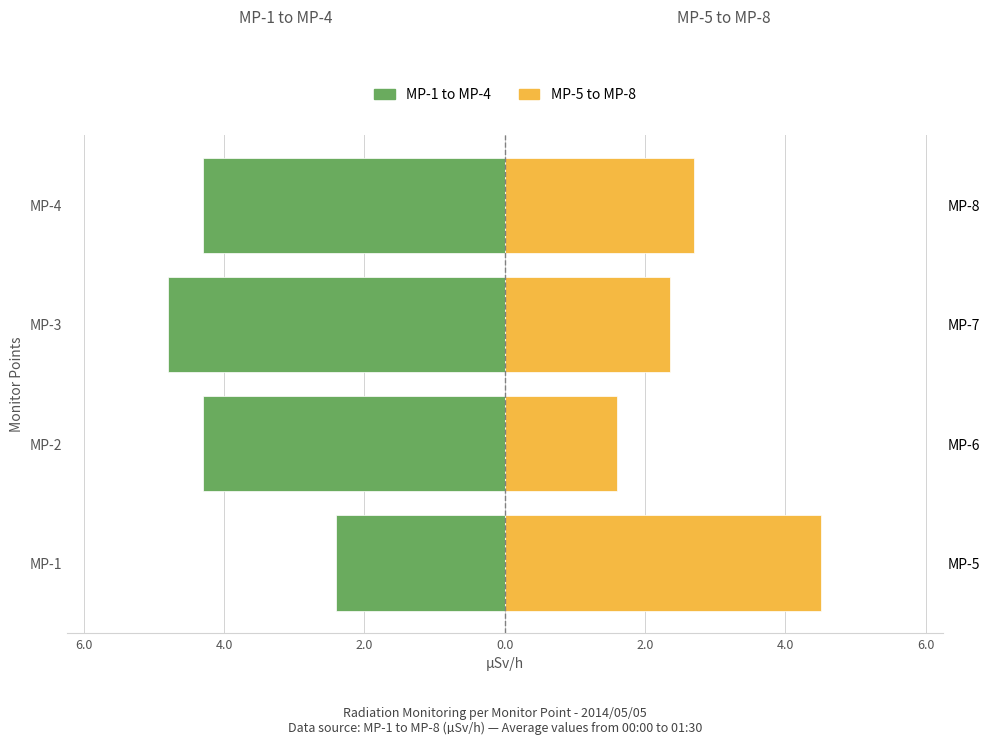

The MP-1 to MP-4 (Left) series shows -1.9 at MP-4. True or false?

False